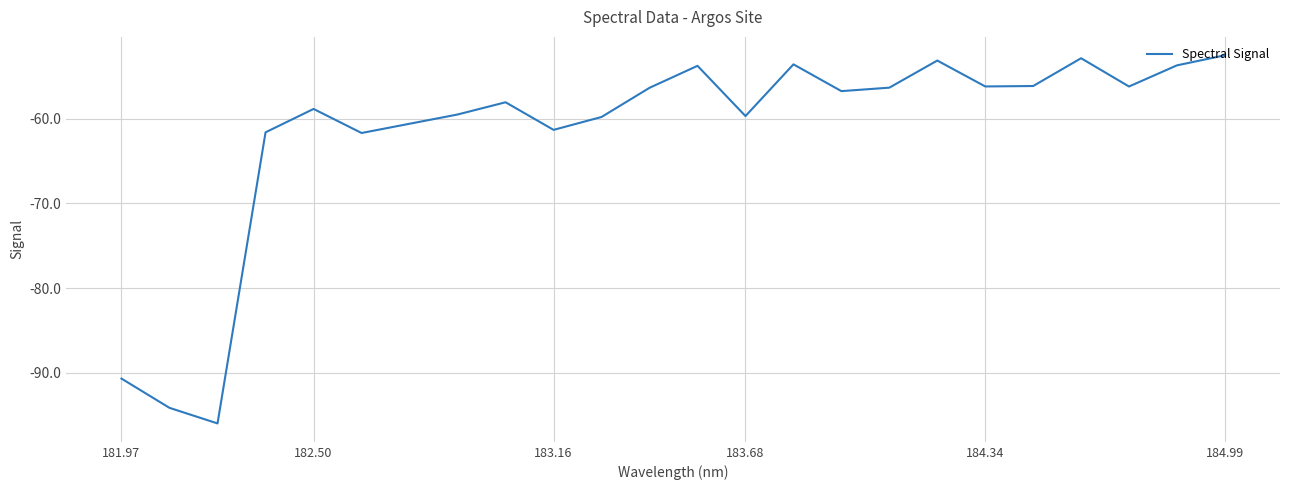

What is the difference between the maximum and minimum values?

43.5